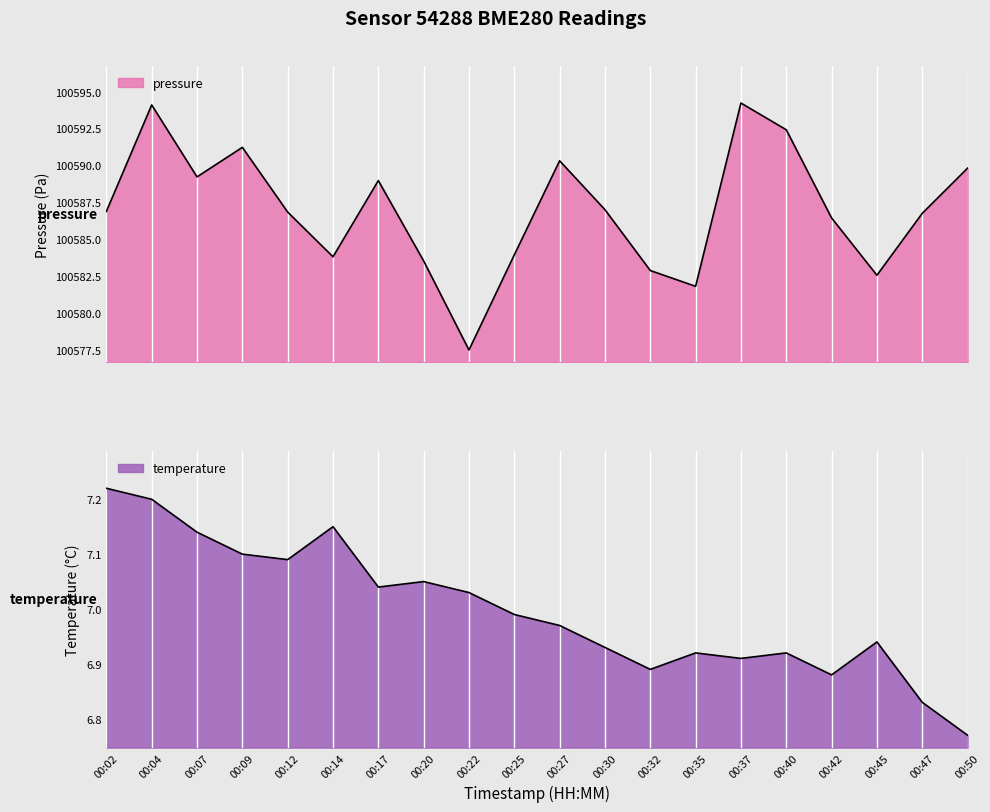

True or false: temperature has a value of 3.8 at 00:40.

False